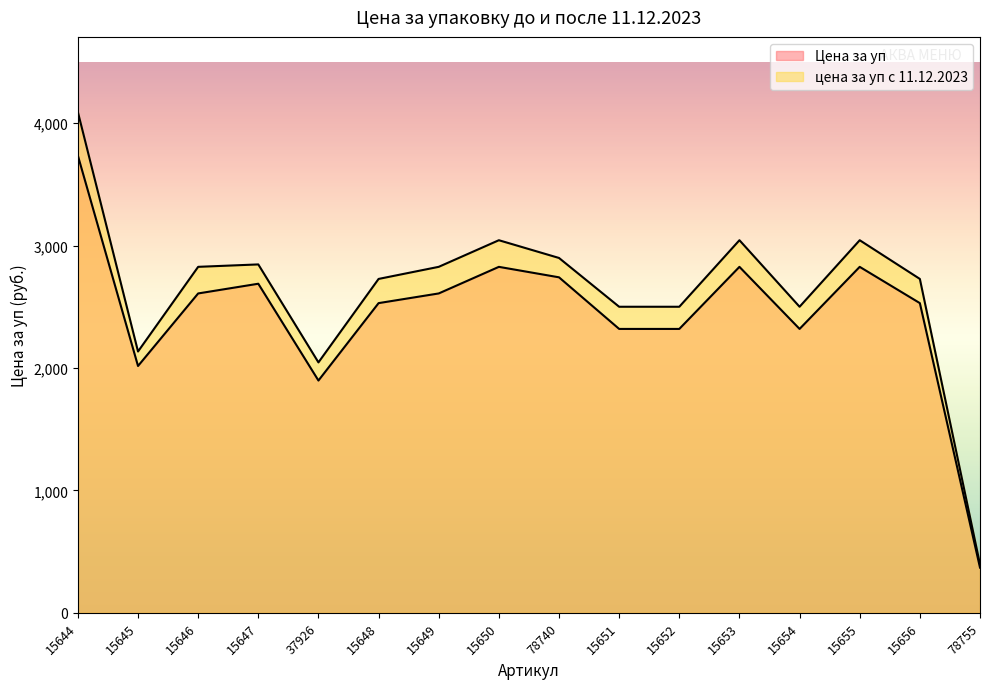

What position from the right is 78740?

8